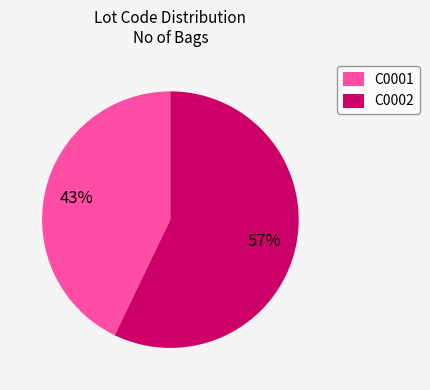

To the nearest percent, what is the average slice percentage?

50%